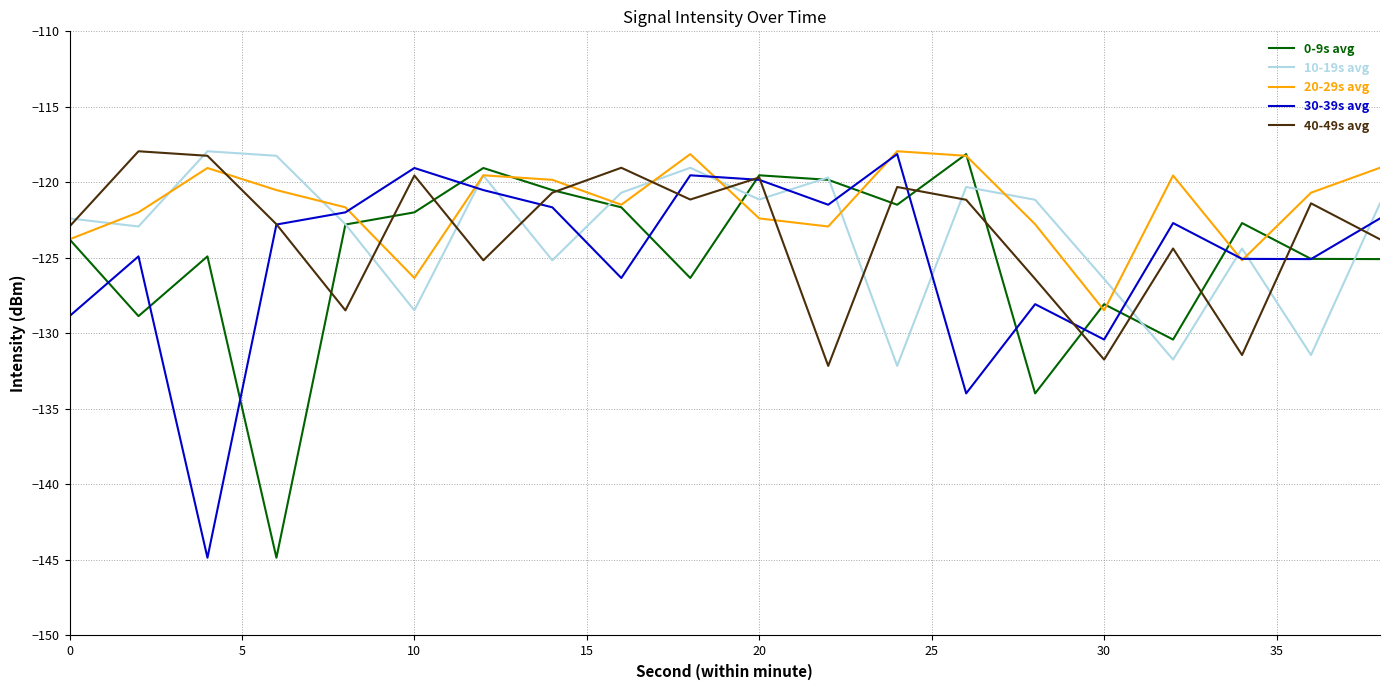

Which series has the largest total across all categories?

20-29s avg